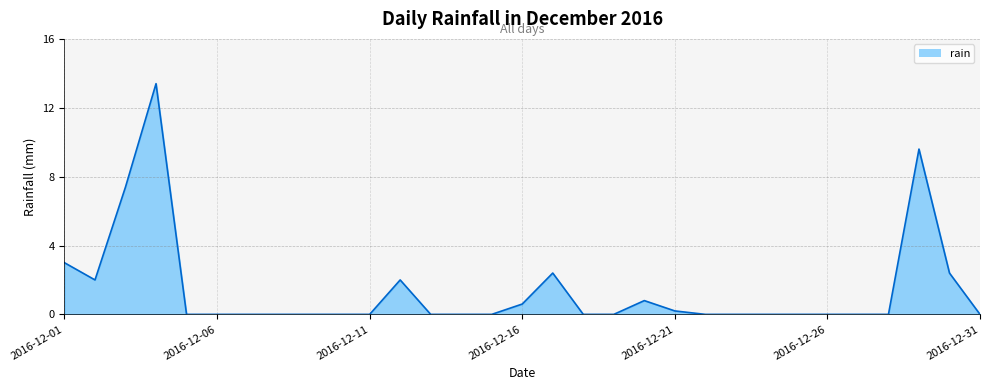

True or false: there are more than 0 points higher than both neighbors.

True